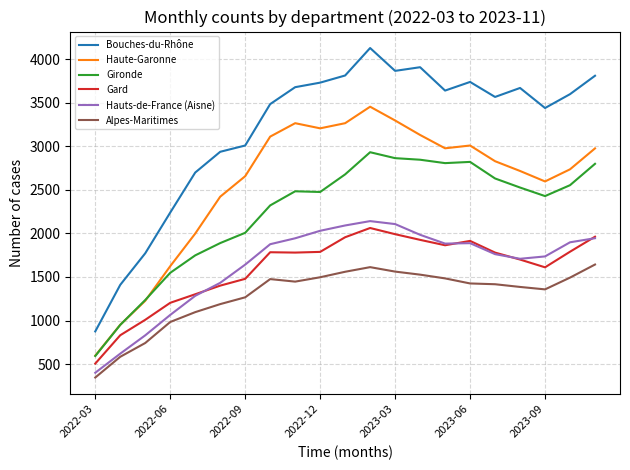

True or false: Gironde and Gard cross at least once.

False